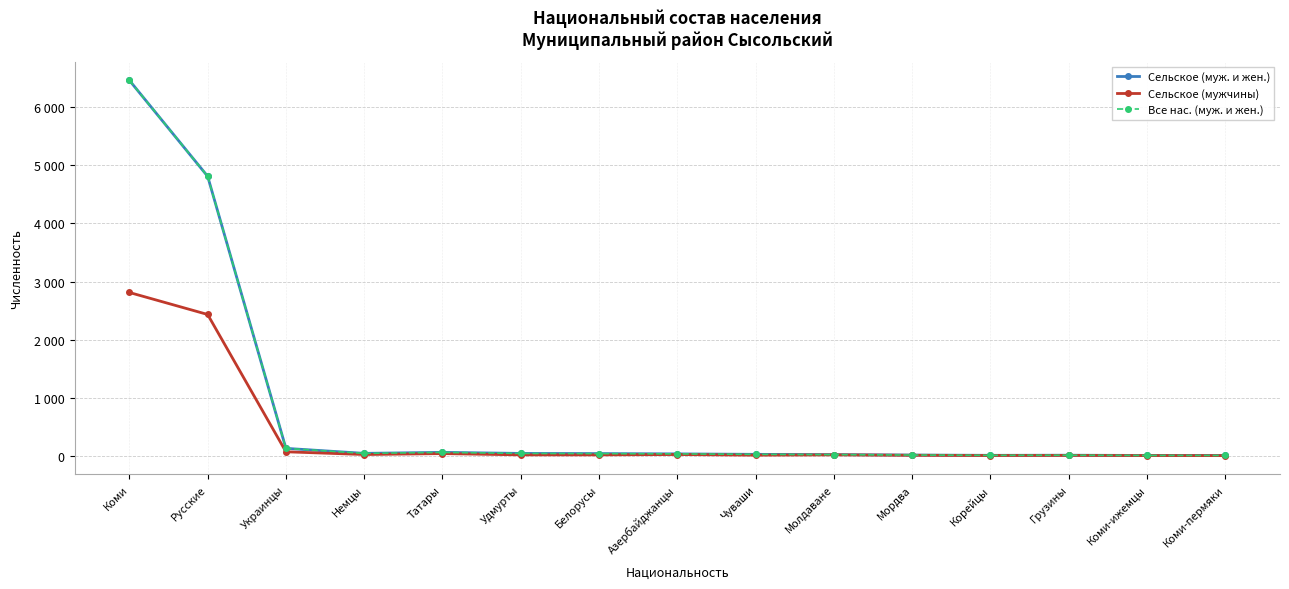

At how many categories does at least one series exceed 5171?

1